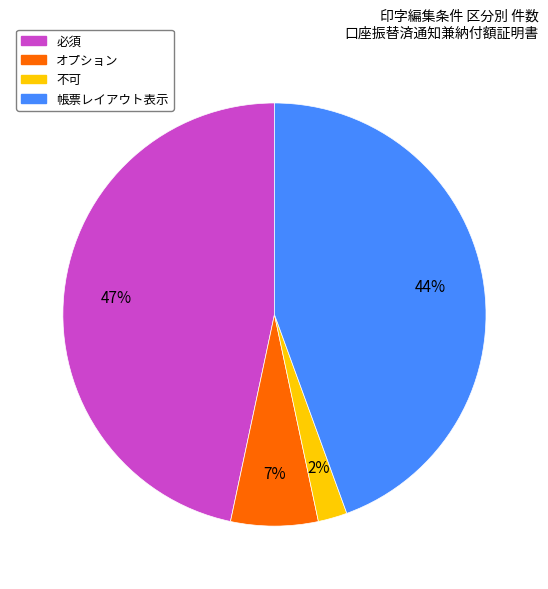

Is there any slice that represents more than half of the pie?

No